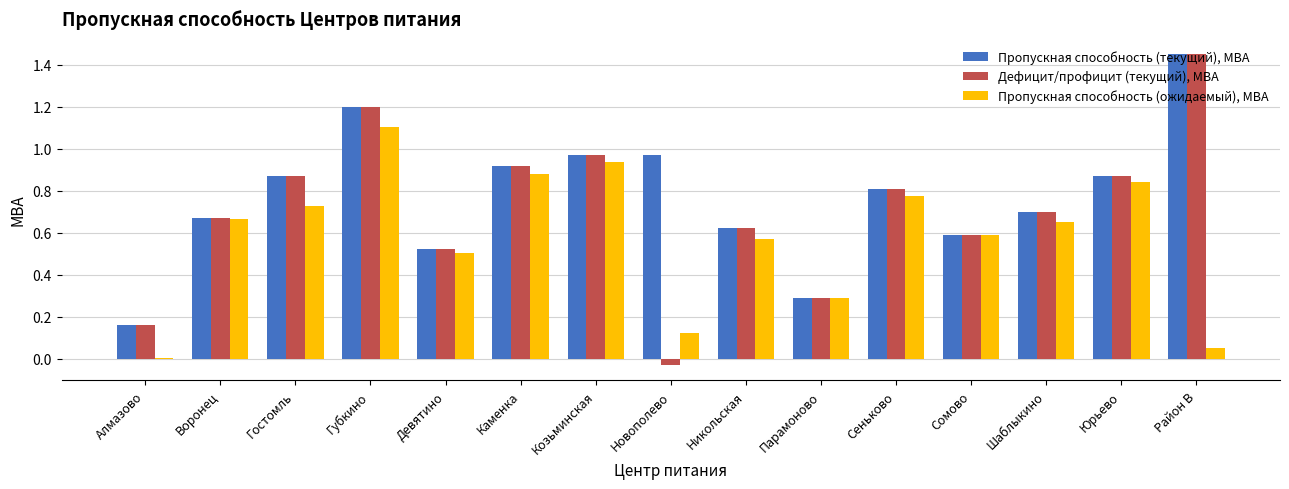

Which series has the largest total across all categories?

Пропускная способность (текущий), МВА